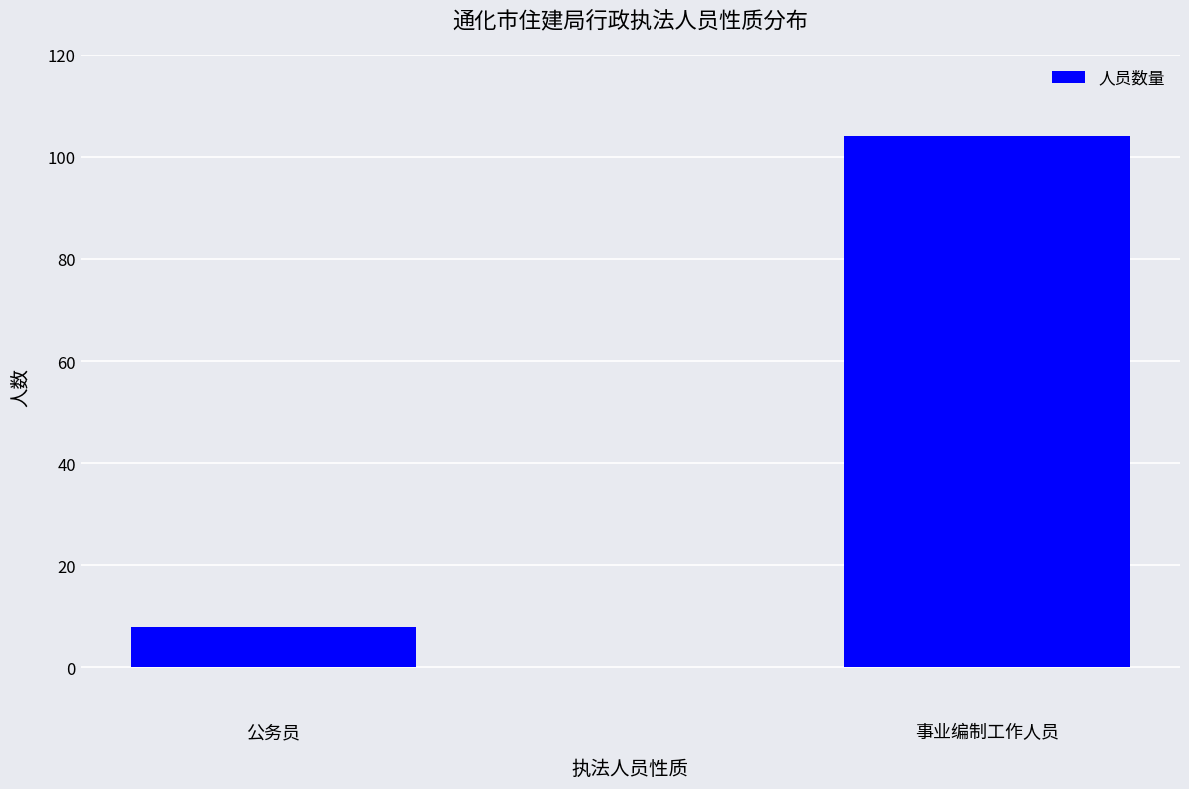

Approximately how many times larger is the value at 公务员 compared to 事业编制工作人员?

0.1